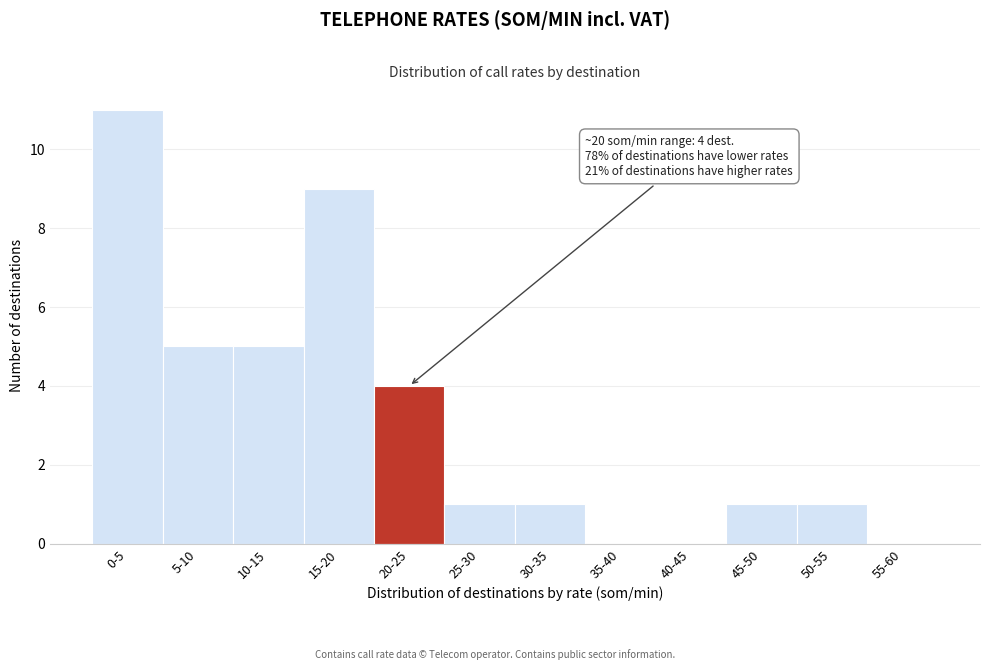

Reading left to right, extract all data points from this chart.

0-5=11	5-10=5	10-15=5	15-20=9	20-25=4	25-30=1	30-35=1	35-40=0	40-45=0	45-50=1	50-55=1	55-60=0